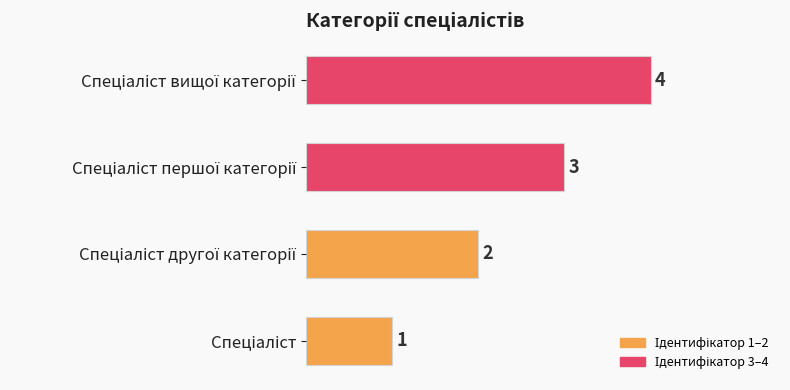

What is the minimum value shown in the chart?

1